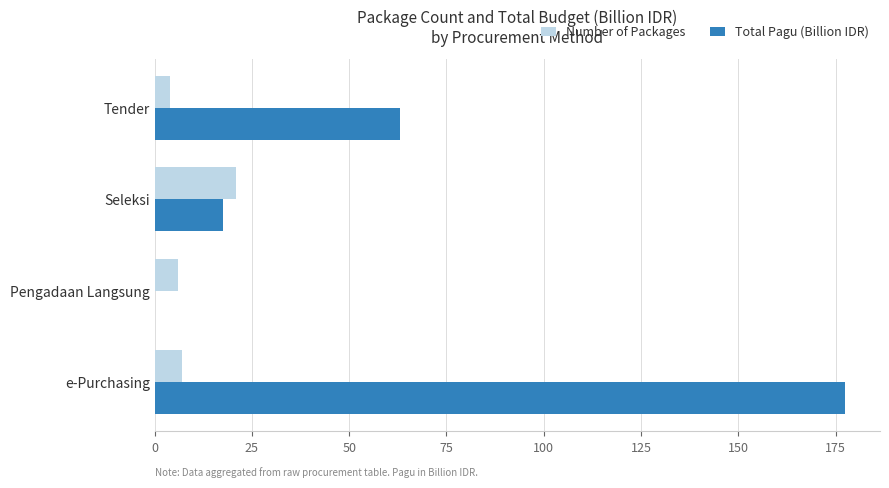

Which series has the widest spread of values?

Total Pagu (Billion IDR)